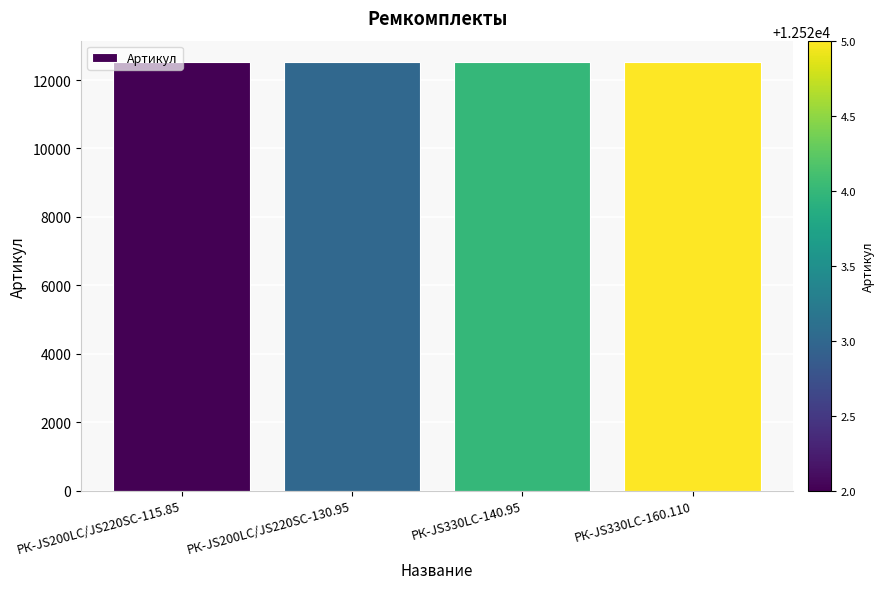

What is the greatest value displayed?

12525